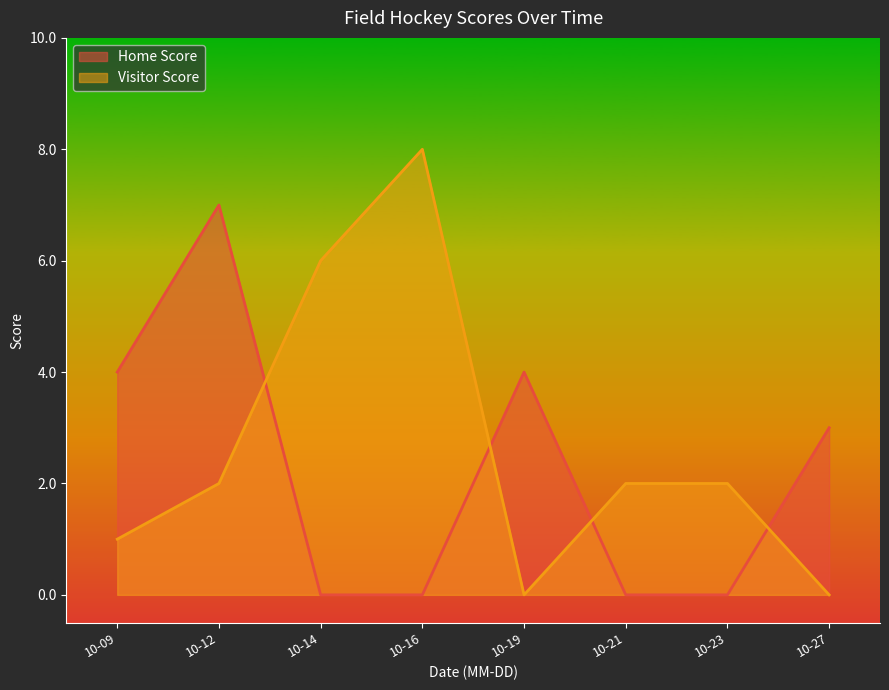

Reading left to right, extract all data points from this chart.

Home Score: 4	7	0	0	4	0	0	3
Visitor Score: 1	2	6	8	0	2	2	0